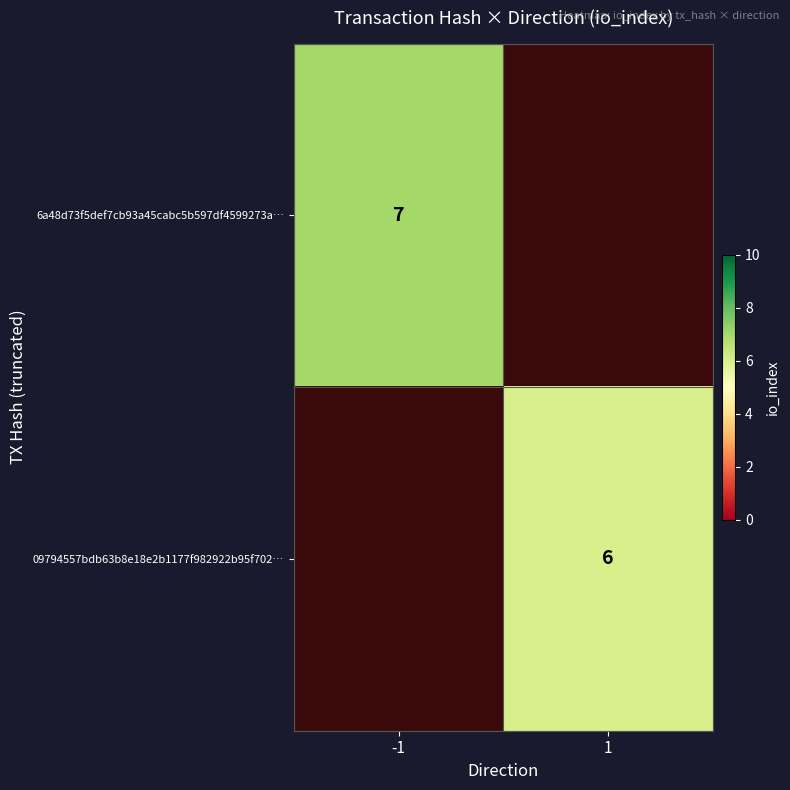

How many distinct data groups are displayed?

2